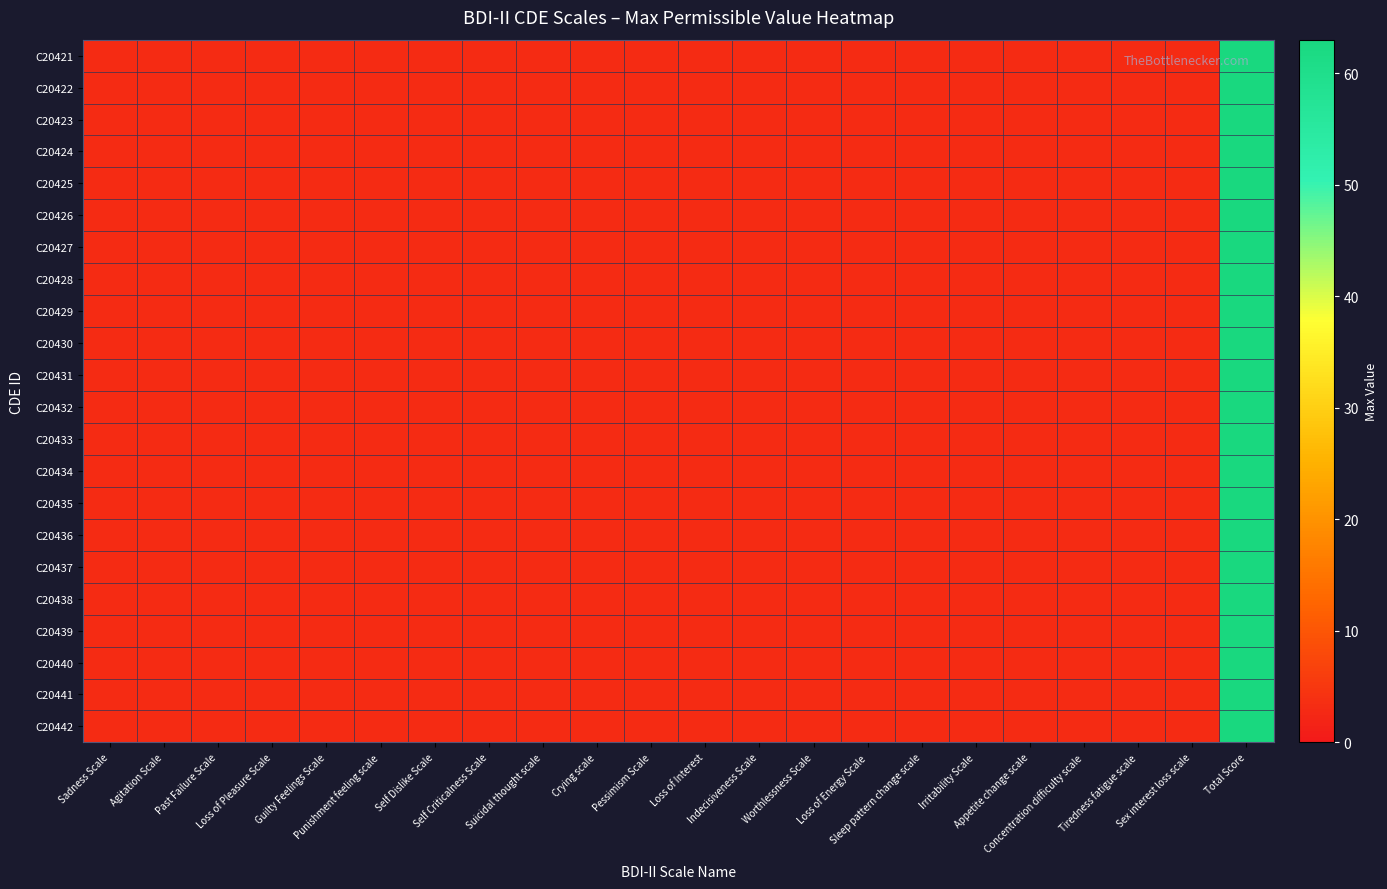

At Sleep pattern change scale, list the series in order from smallest to largest.

C20421, C20422, C20423, C20424, C20425, C20426, C20427, C20428, C20429, C20430, C20431, C20432, C20433, C20434, C20435, C20436, C20437, C20438, C20439, C20440, C20441, C20442